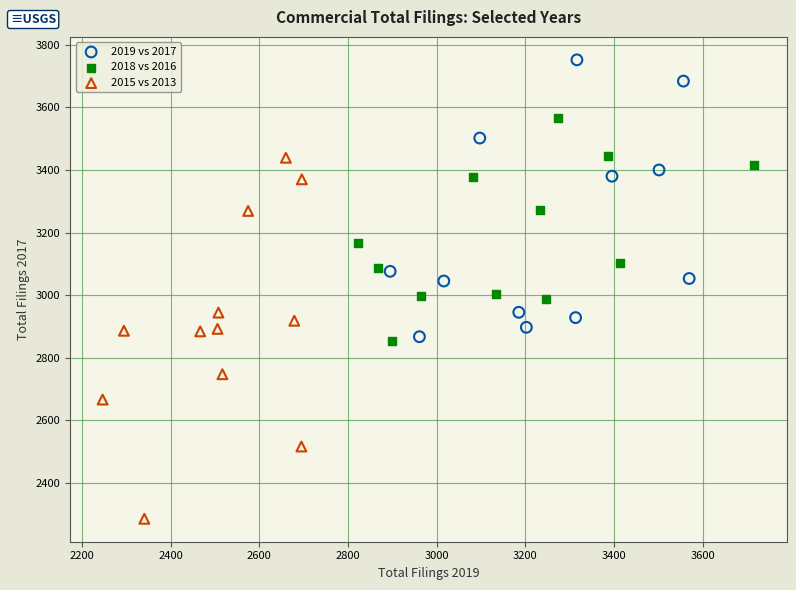

Which series contains the highest Y value?

2019 vs 2017